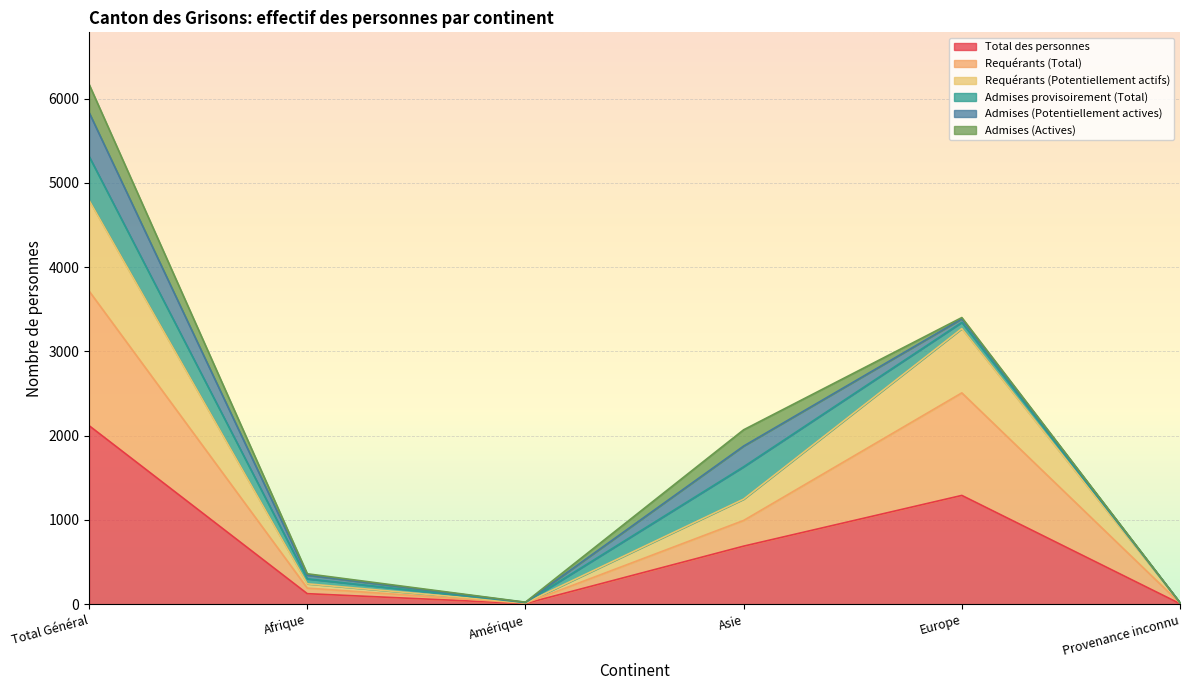

What is the value of the Total des personnes point at the 6th from the left?

6